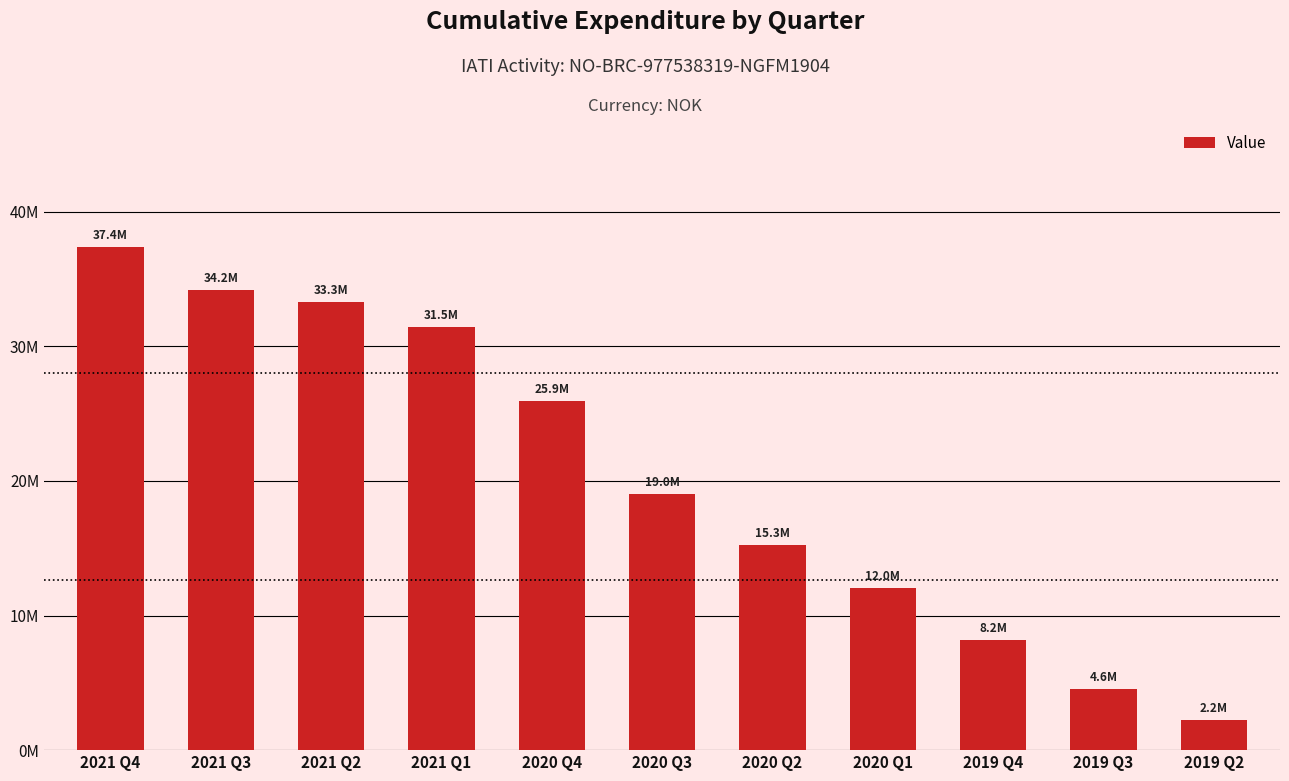

Reading right to left, what are all the values shown in this chart?

2019 Q2=2234784	2019 Q3=4573295	2019 Q4=8179618	2020 Q1=12015577	2020 Q2=15268035	2020 Q3=19024036	2020 Q4=25944972	2021 Q1=31470515	2021 Q2=33277493	2021 Q3=34177038	2021 Q4=37392201